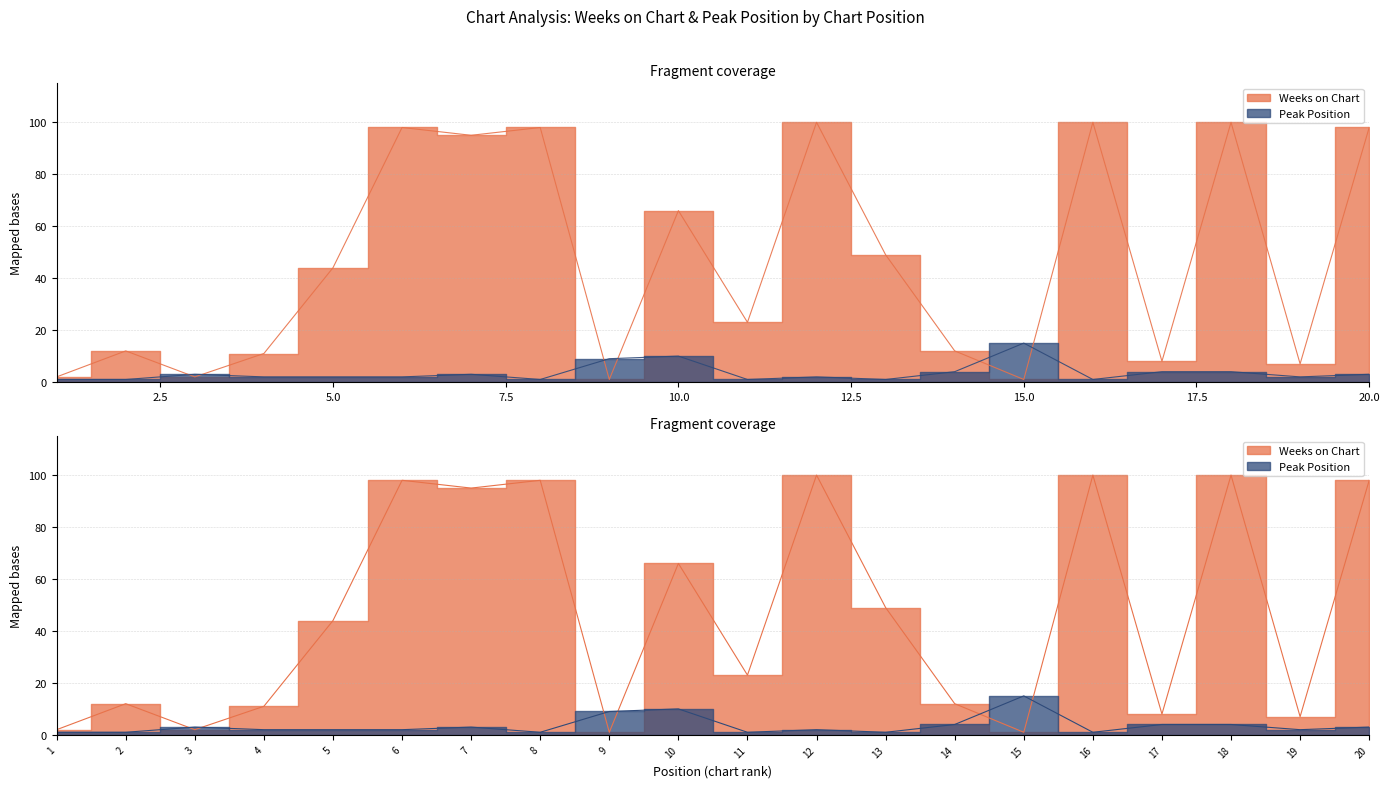

Which series has the widest spread of values?

Weeks on Chart